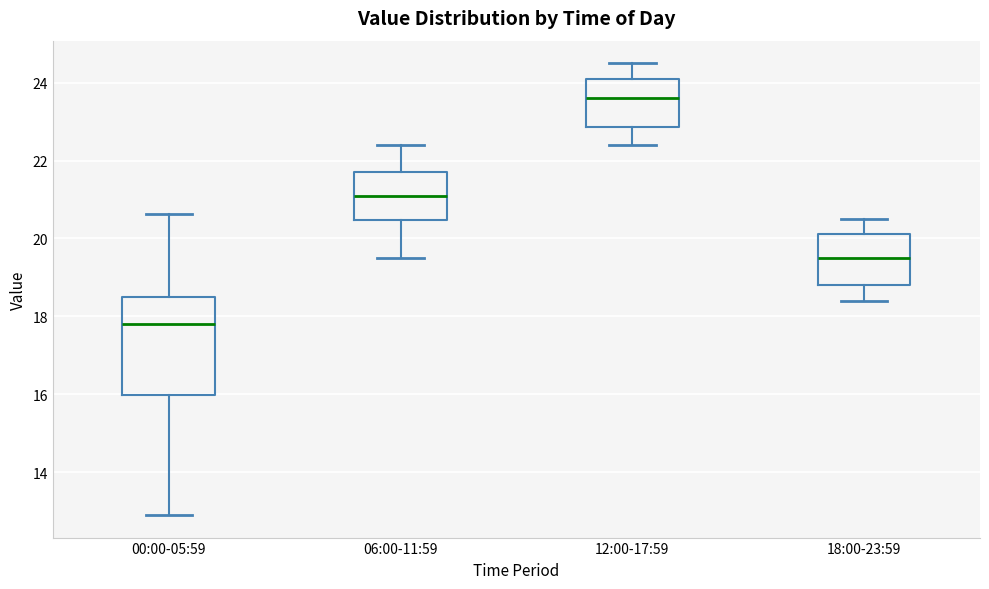

Which box's median line is the lowest?

00:00-05:59